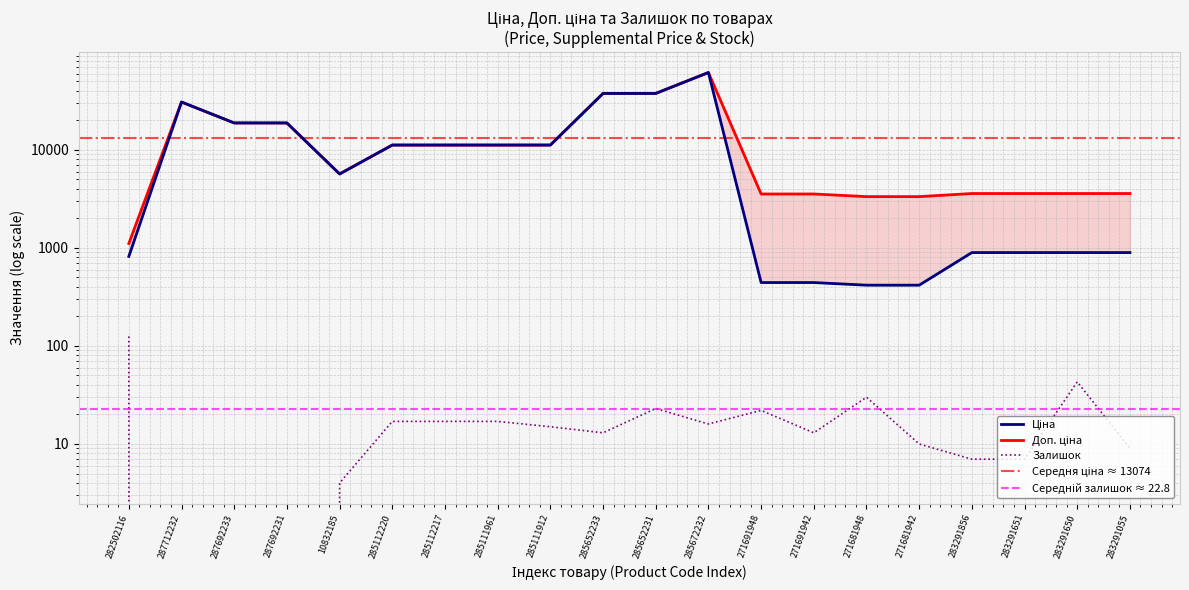

The value of Доп. ціна at 285652233 is 17869.2. True or false?

False